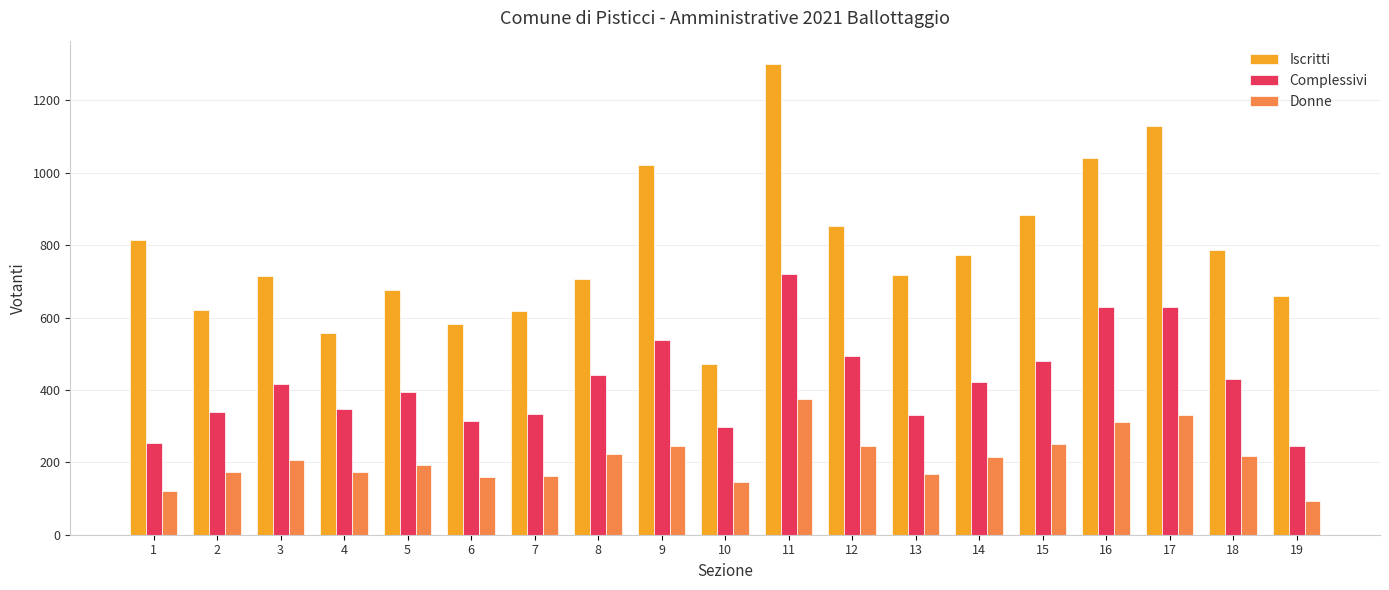

What is the difference between the highest and lowest values at 2?

447